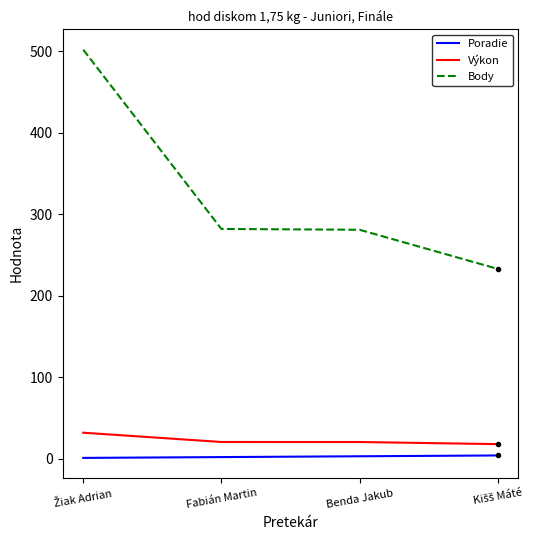

What are all the series names shown in the legend?

Poradie, Výkon, Body